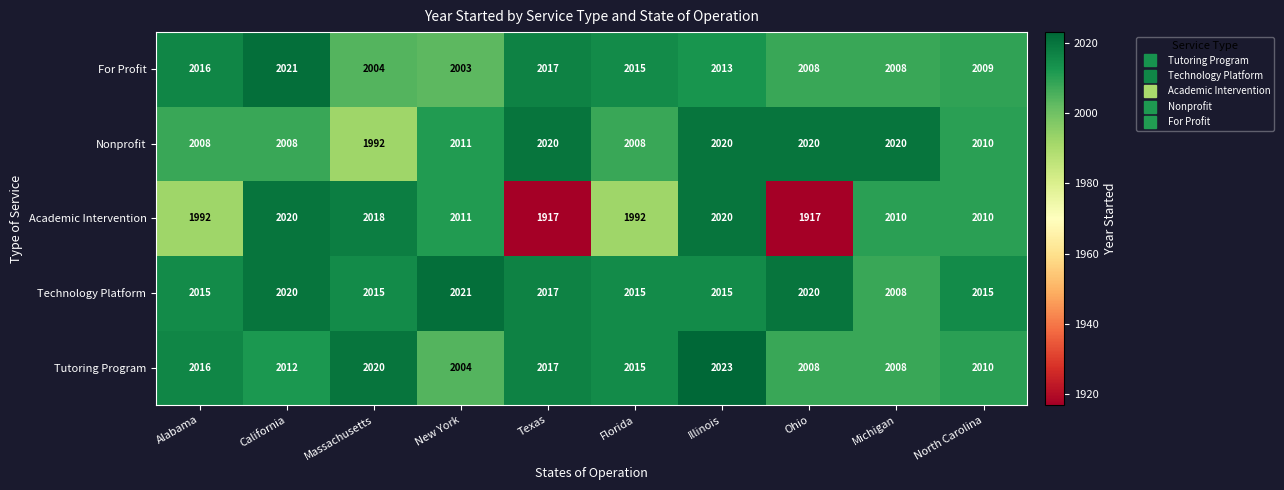

Is it true that Technology Platform equals 2020 at California?

True